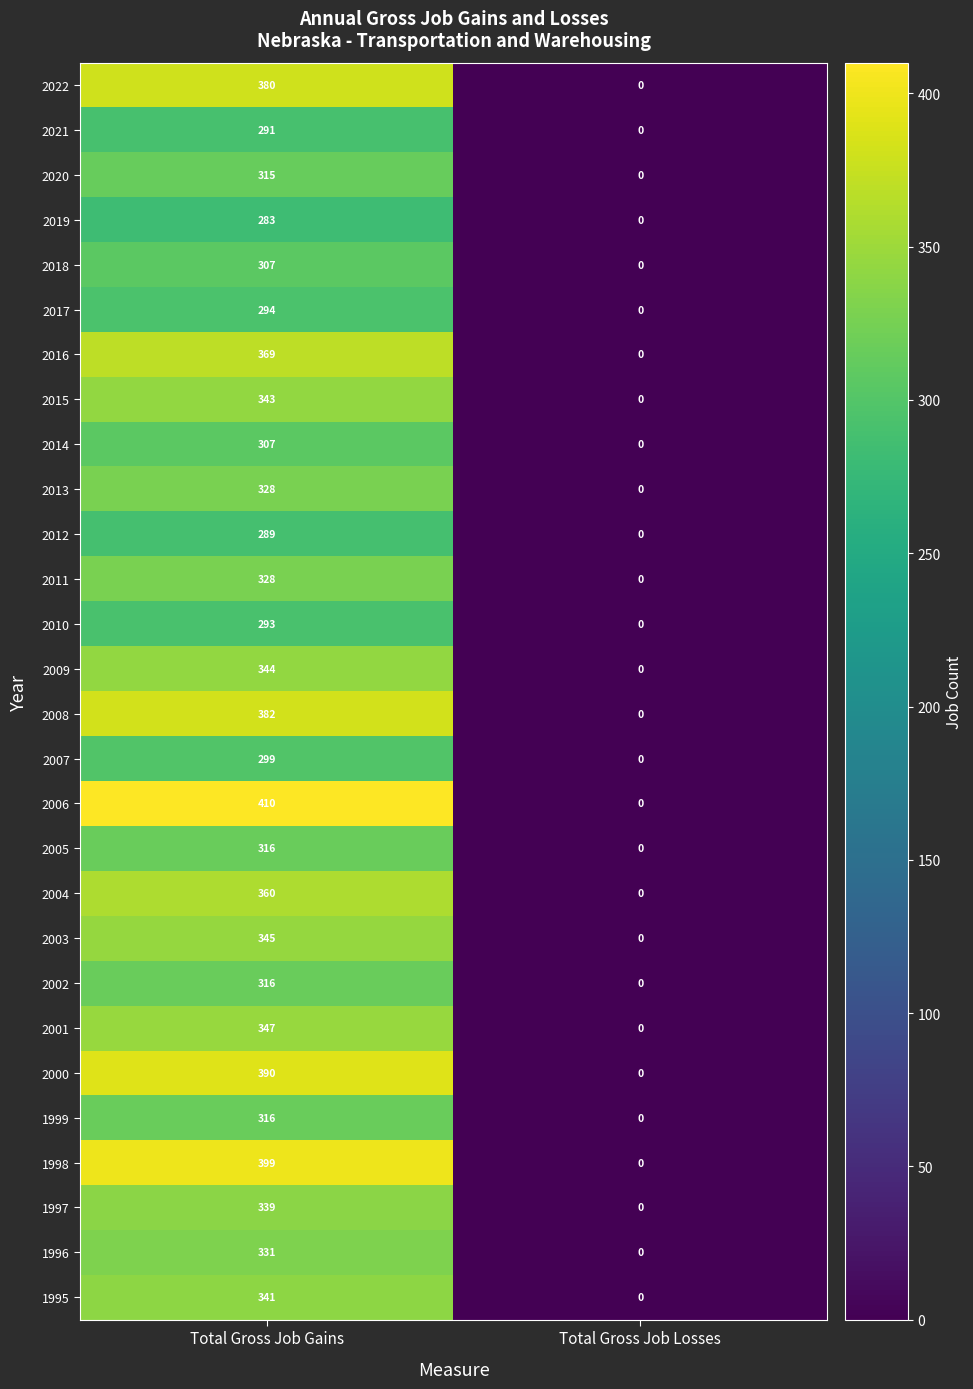

Which category has the lowest value across all series?

Total Gross Job Losses